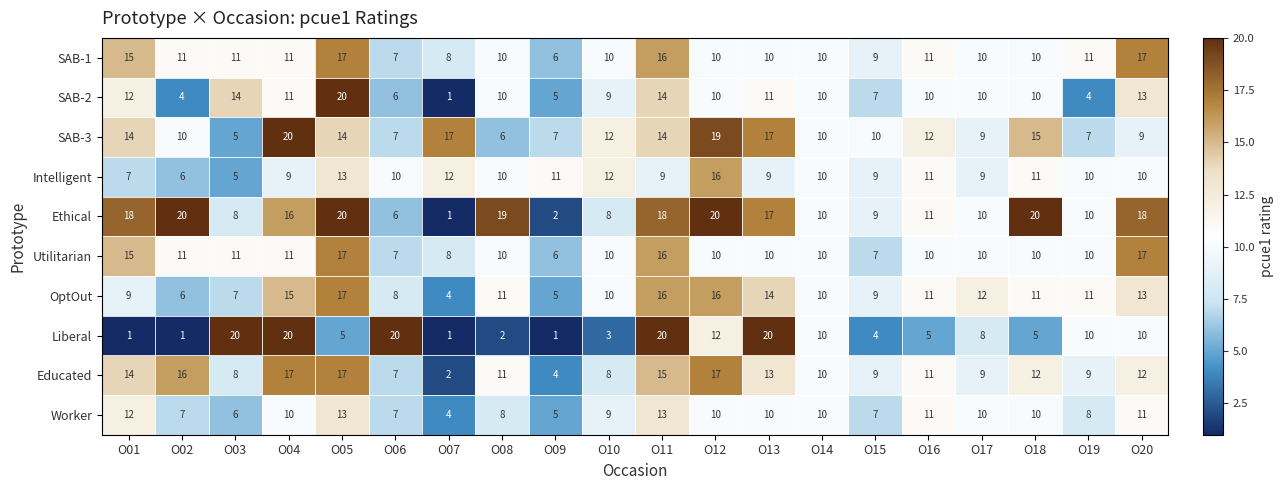

What is the total value across all series at O07?

58